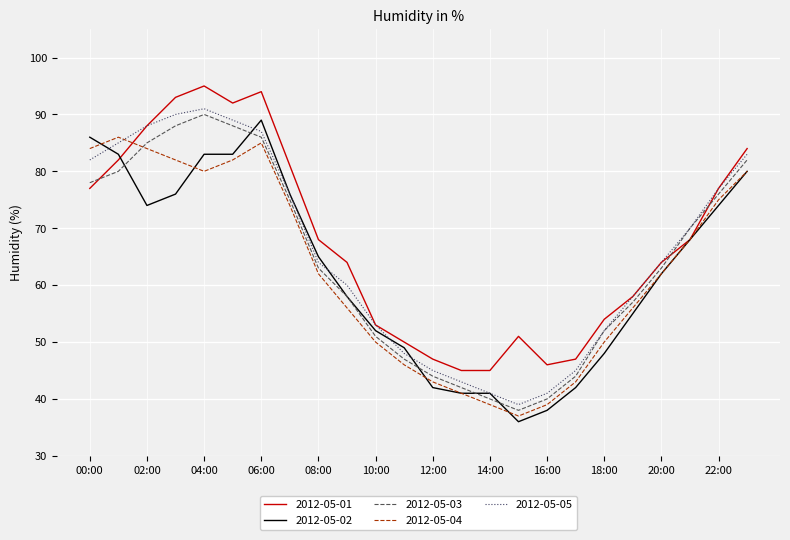

What is the maximum value shown in the chart?

95